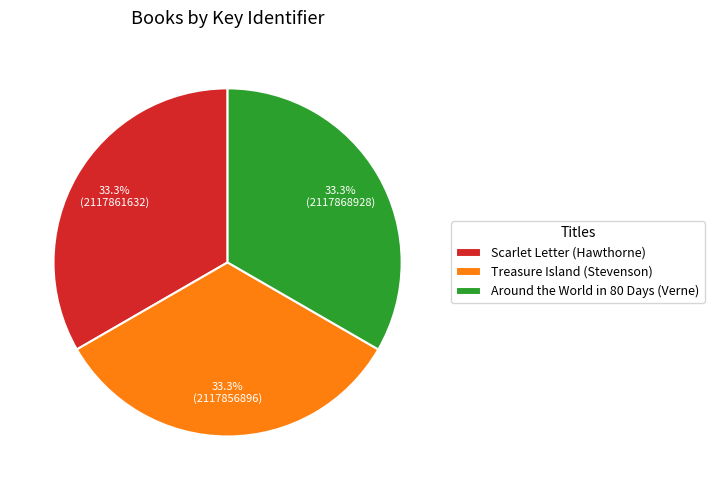

Approximately how many times larger is the value at Scarlet Letter (Hawthorne) compared to Around the World in 80 Days (Verne)?

1.0